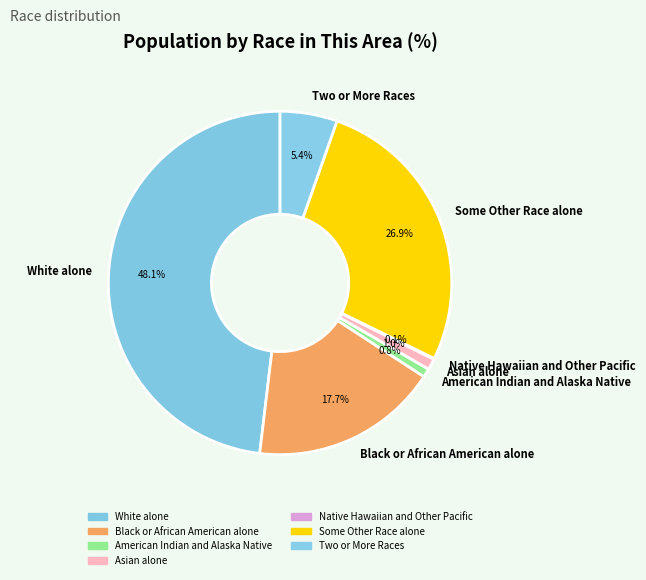

Is there any slice that represents more than half of the pie?

No